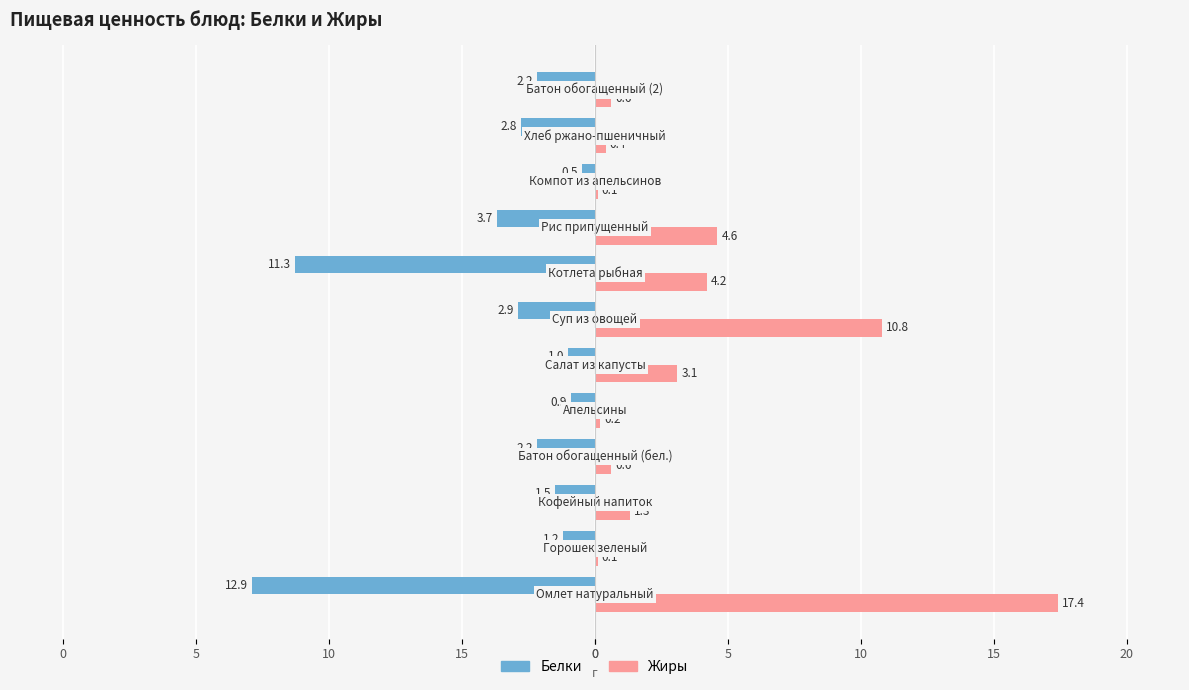

What are all the series names shown in the legend?

Белки, Жиры